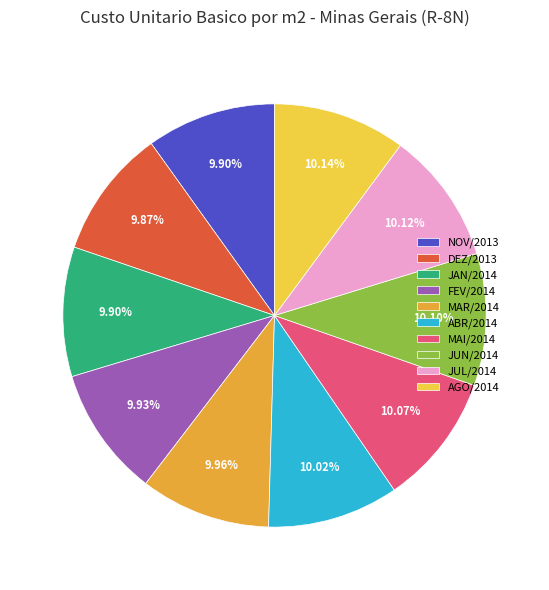

Is it true that NOV/2013 is 10% of the pie?

True